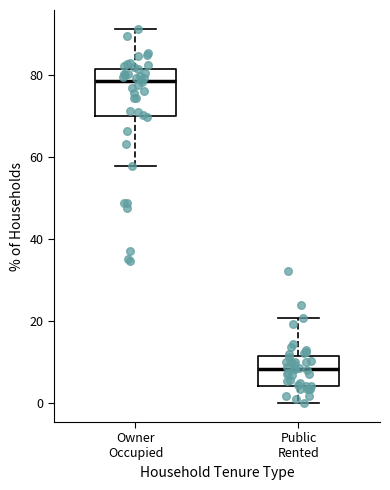

Where is the lower edge of the box for Owner Occupied on the y-axis? The values are not printed on the chart, so give them approximately, as read against the axis.

70